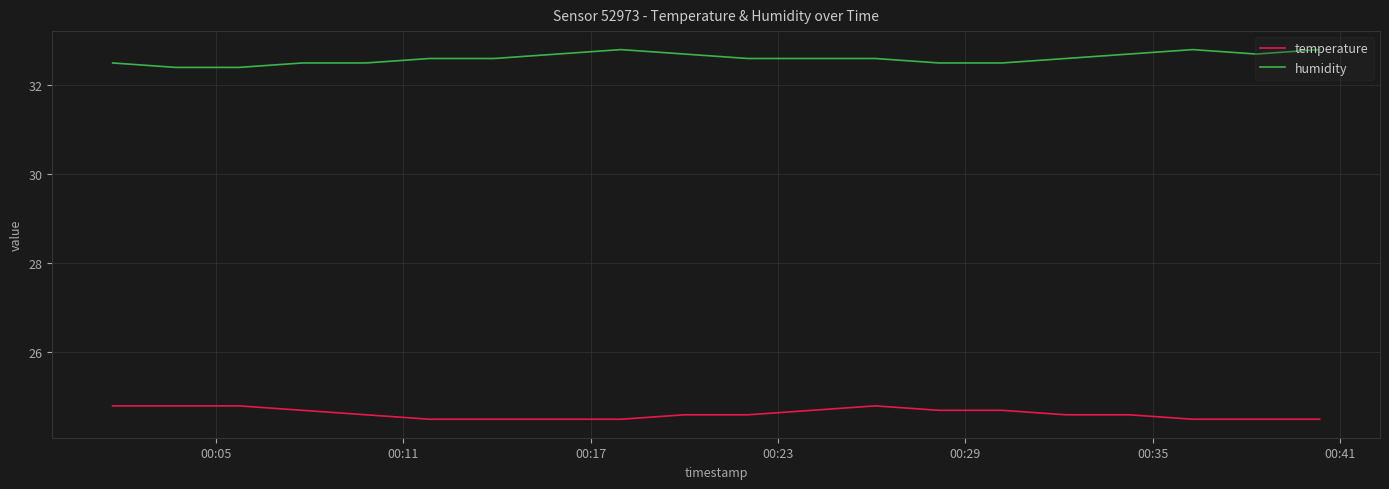

What is the sum of all humidity values?

652.1